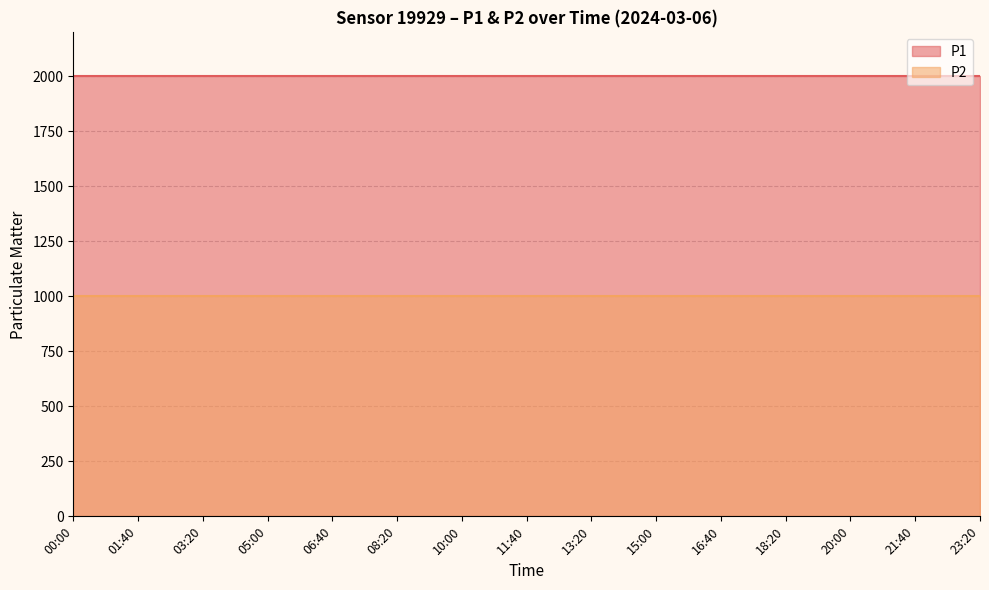

Which series has the largest total across all categories?

P1